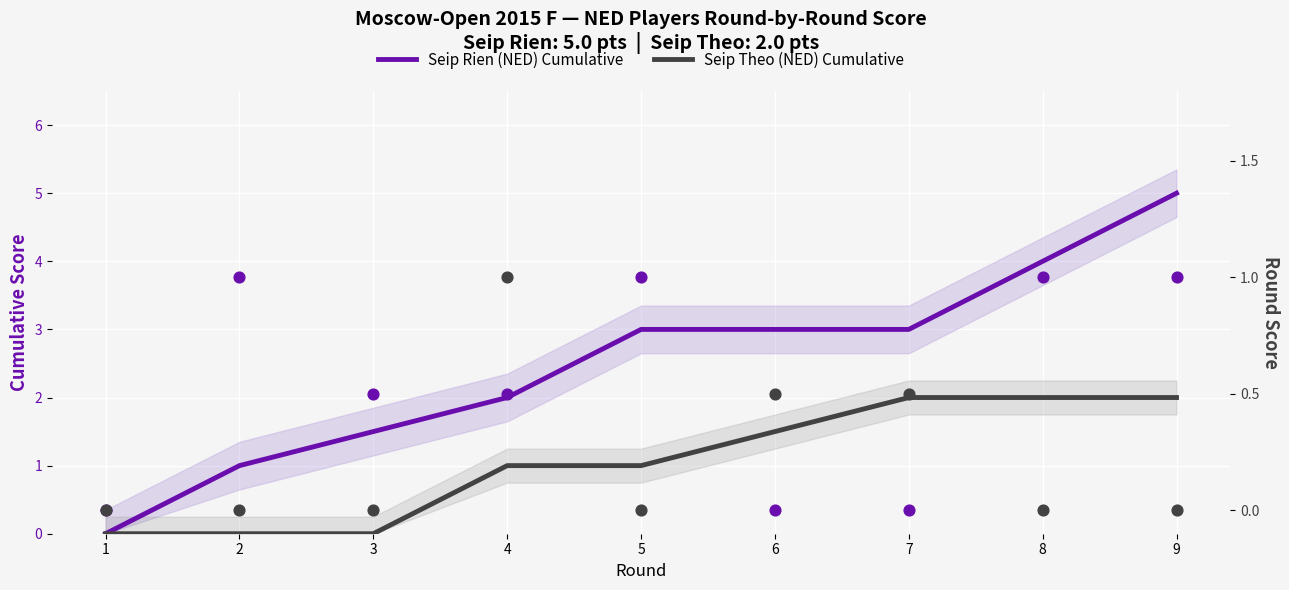

Which series reaches the maximum Y coordinate?

Seip Rien (NED) Cumulative